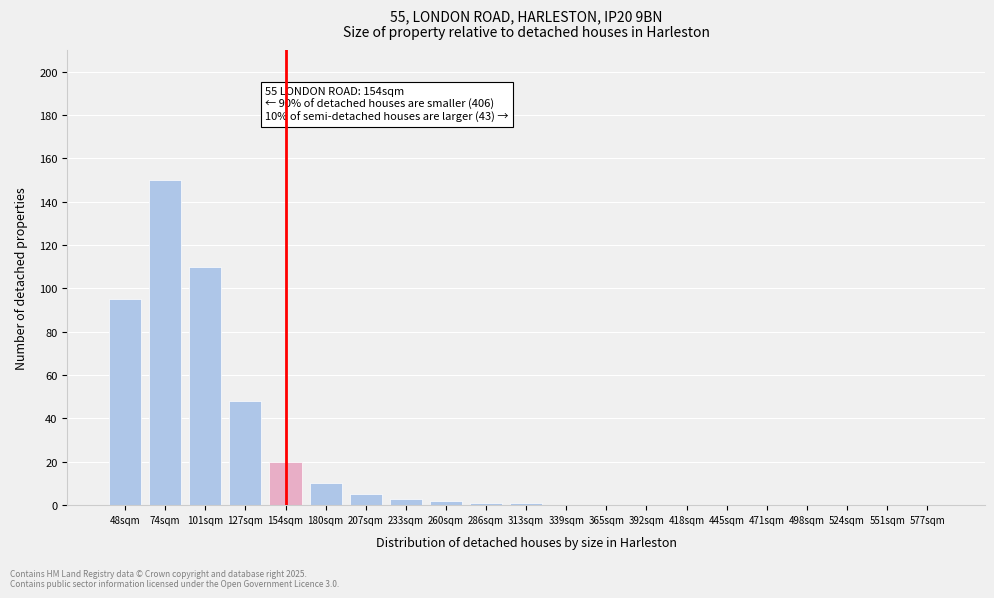

Reading left to right, extract all data points from this chart.

48sqm=95	74sqm=150	101sqm=110	127sqm=48	154sqm=20	180sqm=10	207sqm=5	233sqm=3	260sqm=2	286sqm=1	313sqm=1	339sqm=0	365sqm=0	392sqm=0	418sqm=0	445sqm=0	471sqm=0	498sqm=0	524sqm=0	551sqm=0	577sqm=0